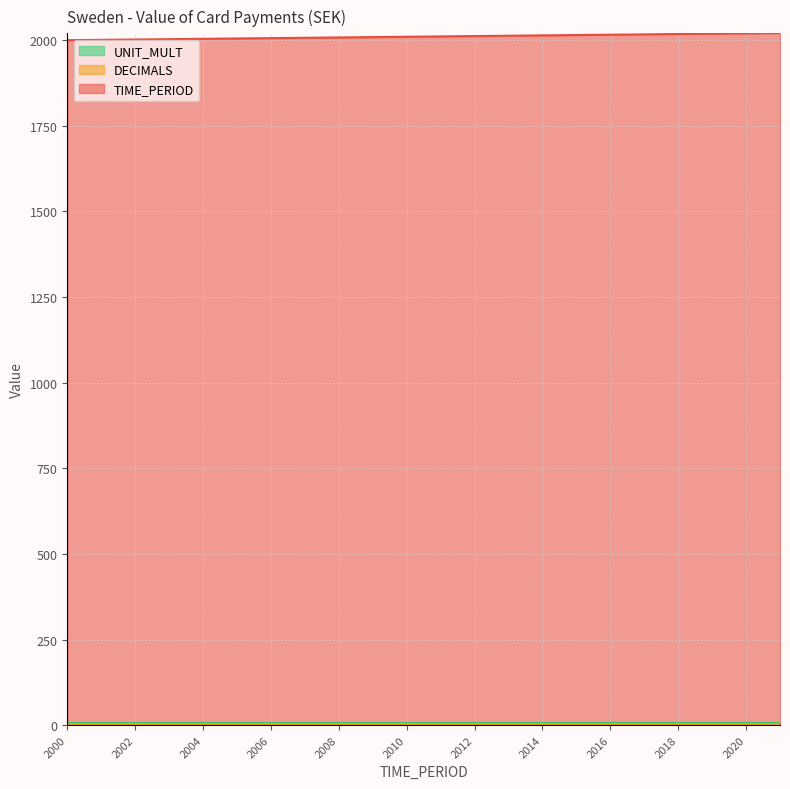

At which label does DECIMALS reach its peak?

2000